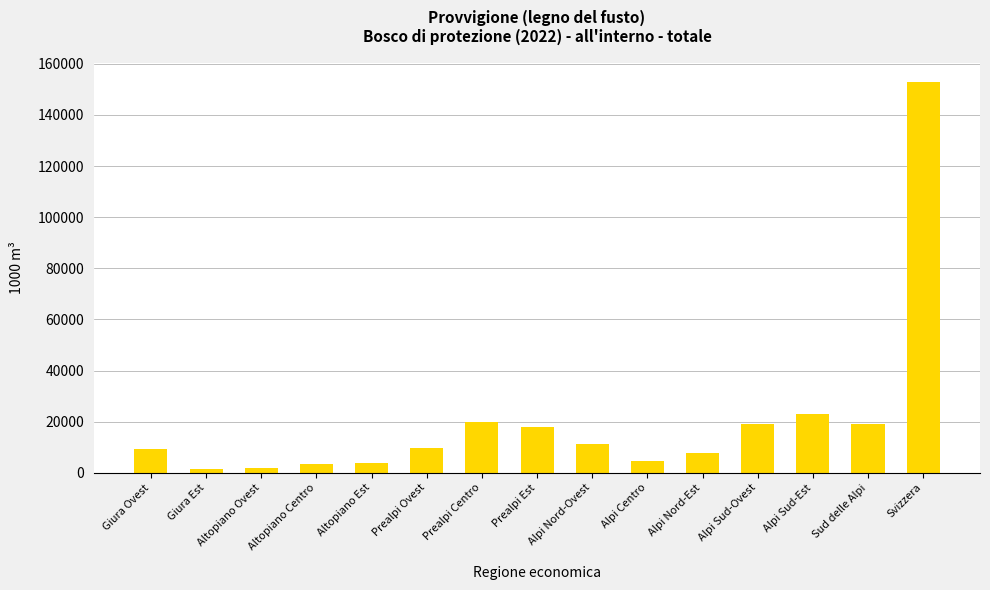

What is the change in value from Alpi Nord-Ovest to Sud delle Alpi?

+7905